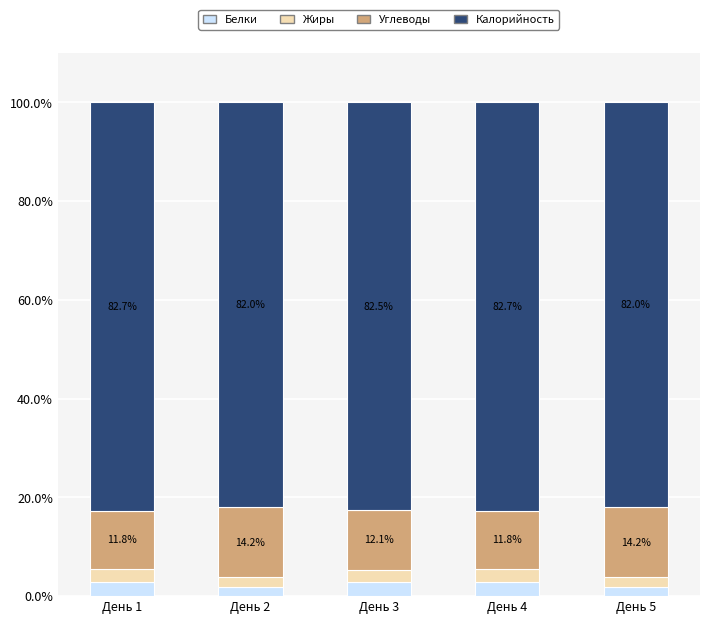

What is the total value across all series at День 1?

100.0